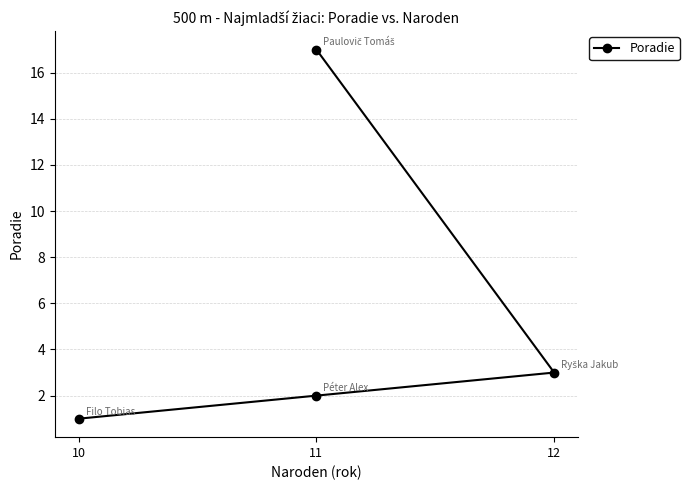

Which has a higher value, 11 or 12?

12